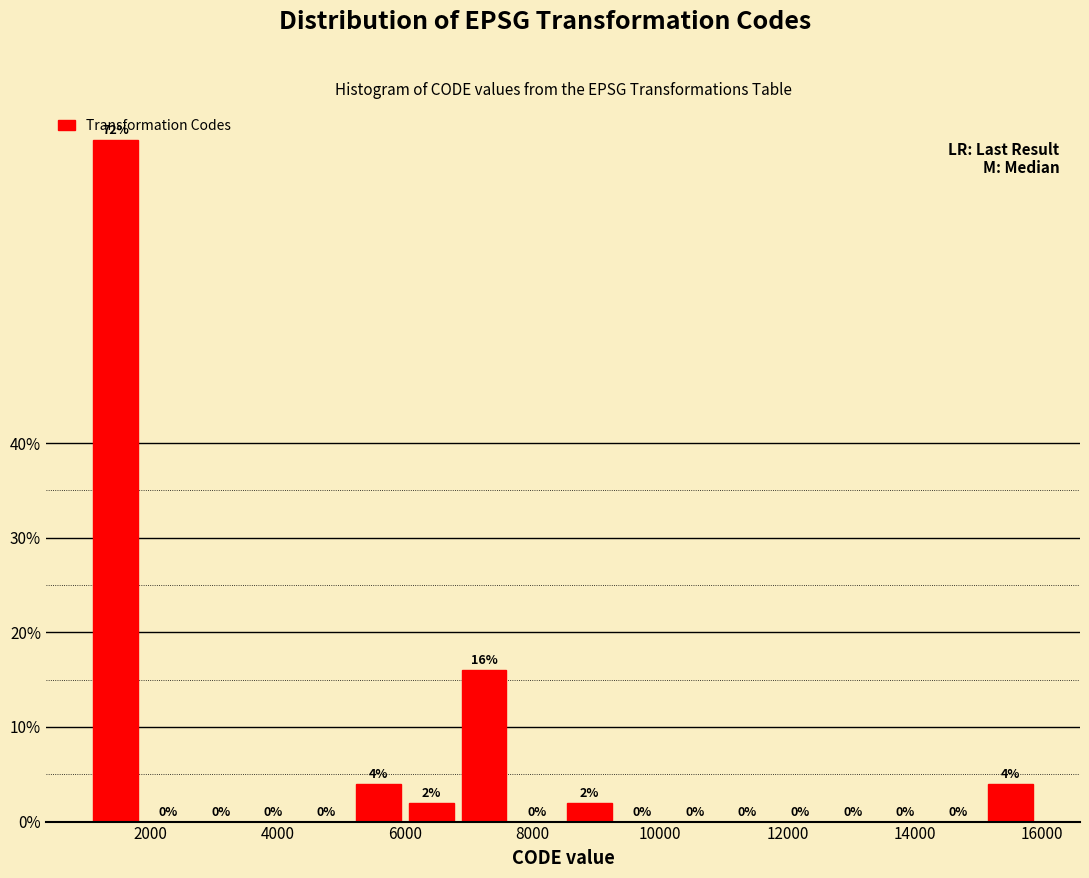

How tall is the bar that spans 6000 to 6800 on the x-axis? The bar edges are not printed on the chart, so give them approximately, as read against the axis.

2